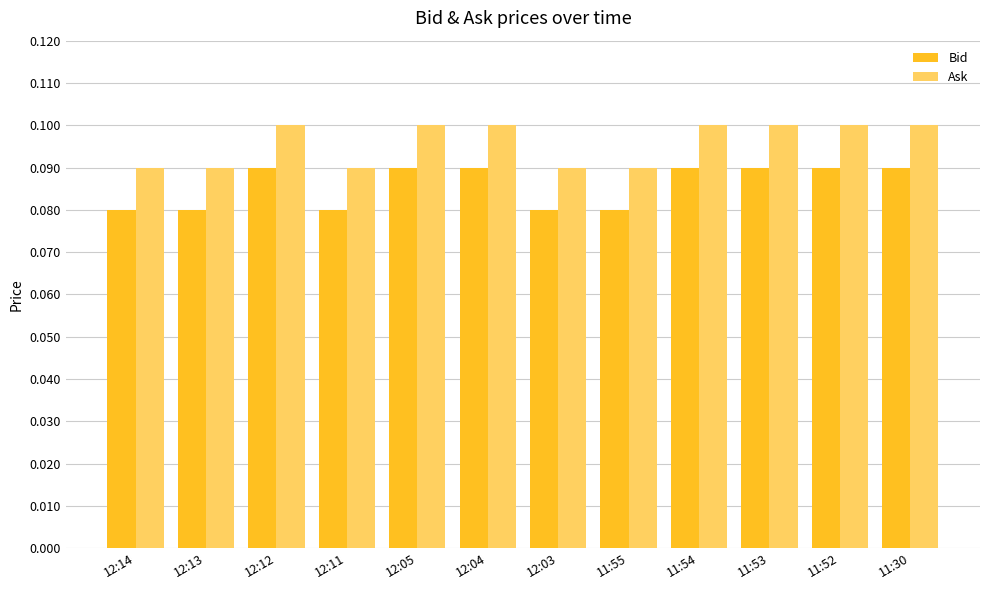

Is it true that Bid equals 0.1 at 11:53?

True